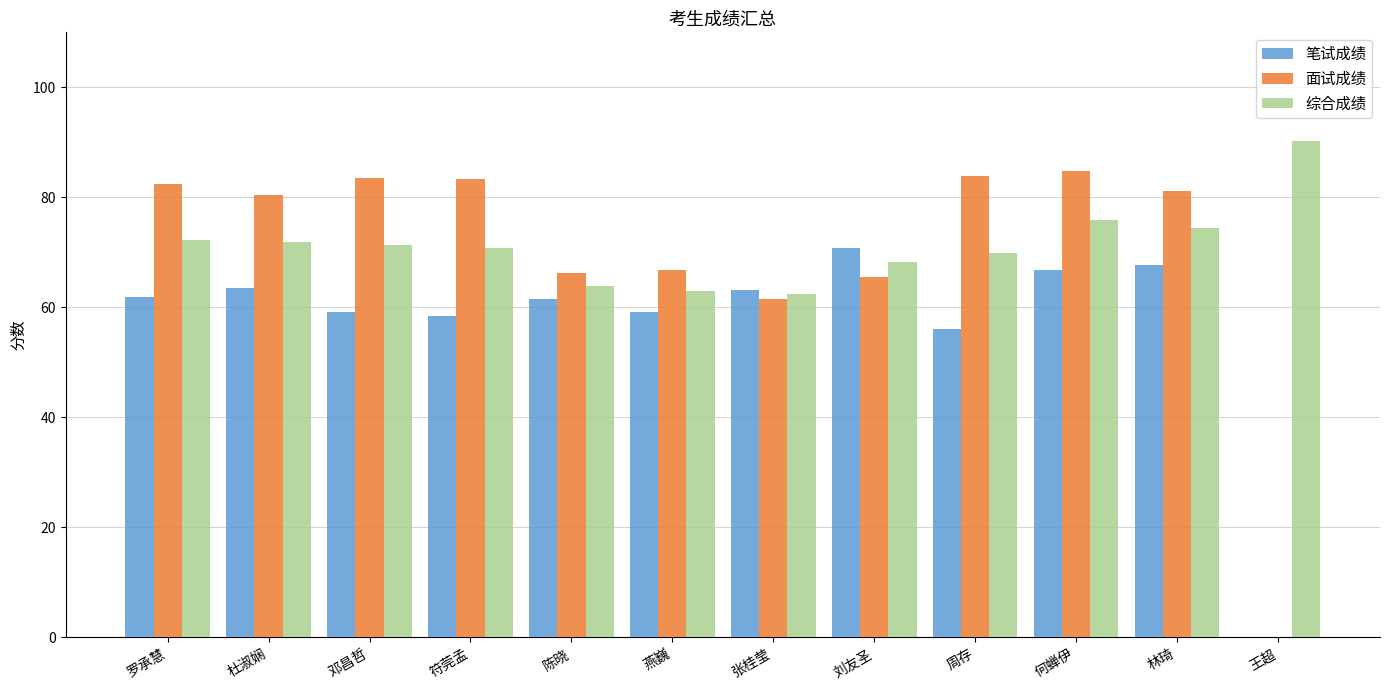

The value of 综合成绩 at 陈晓 is 15.3. True or false?

False